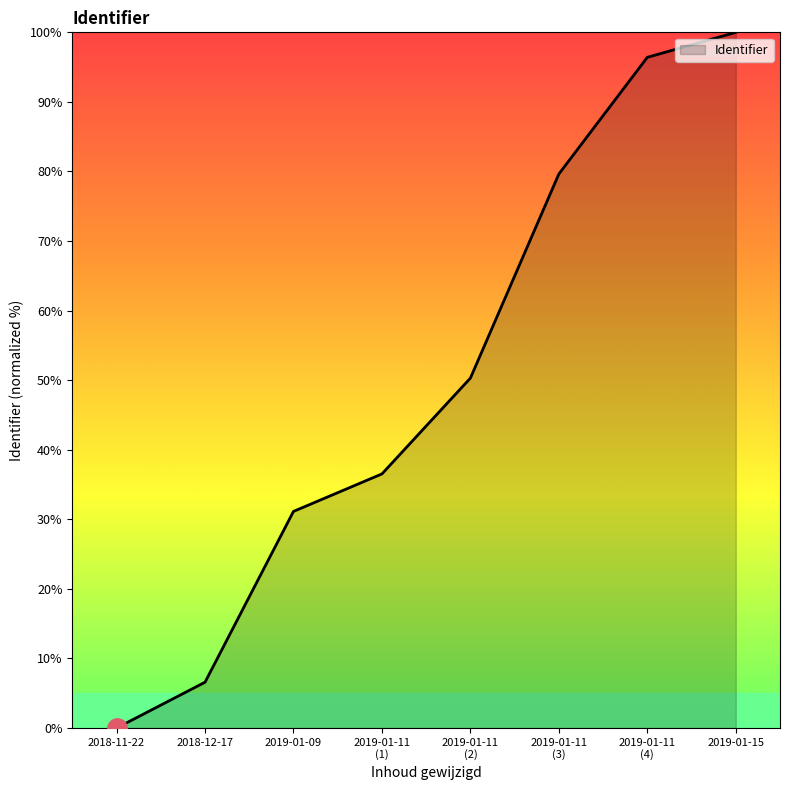

List the labels in order of value, smallest first.

2018-11-22, 2018-12-17, 2019-01-09, 2019-01-11
(1), 2019-01-11
(2), 2019-01-11
(3), 2019-01-11
(4), 2019-01-15